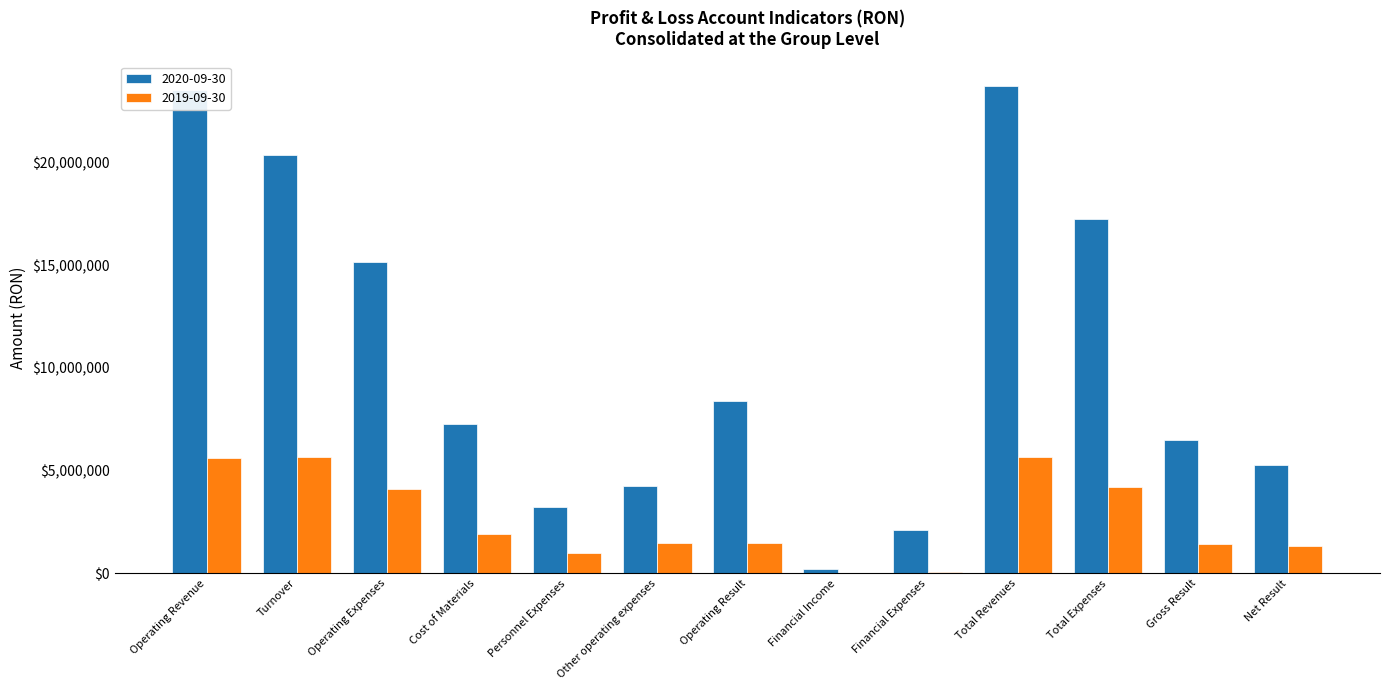

Which series has the largest total across all categories?

2020-09-30